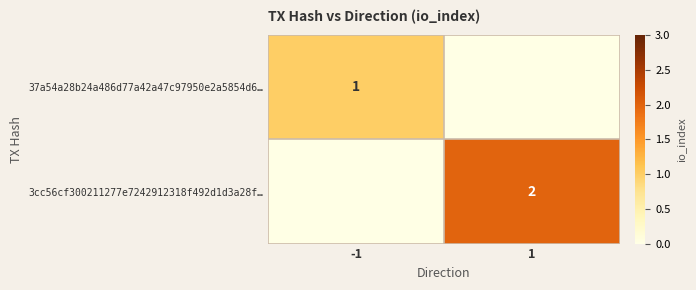

Is it true that 37a54a28b24a486d77a42a47c97950e2a5854d6… equals 1 at -1?

True